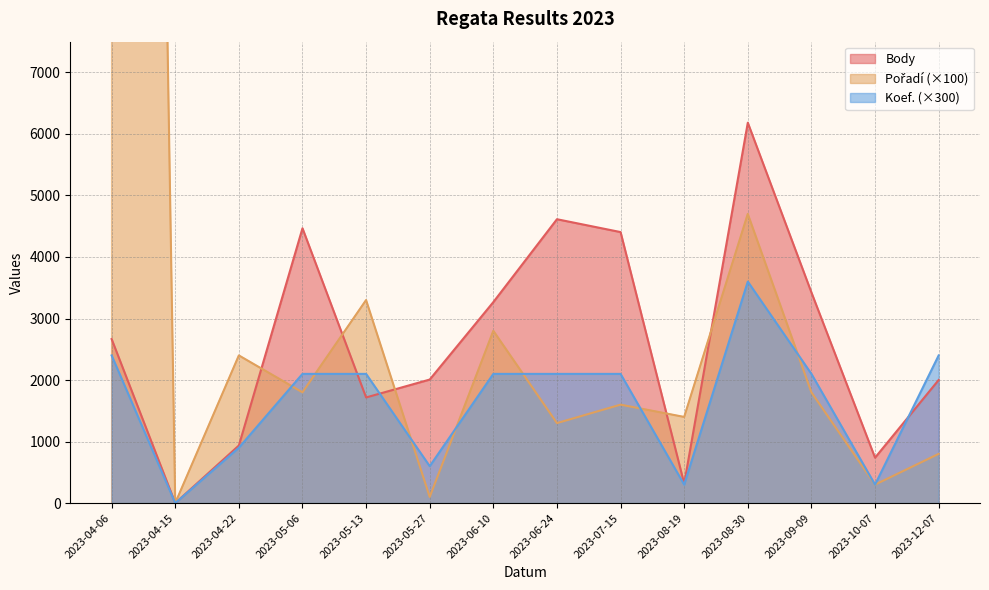

Count the number of categories in the chart.

14